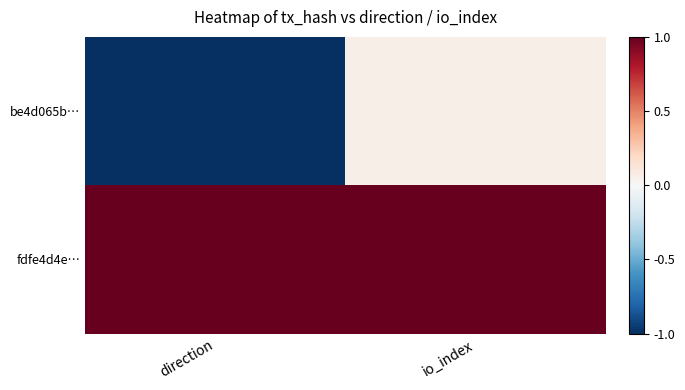

What is the greatest value displayed?

1.0